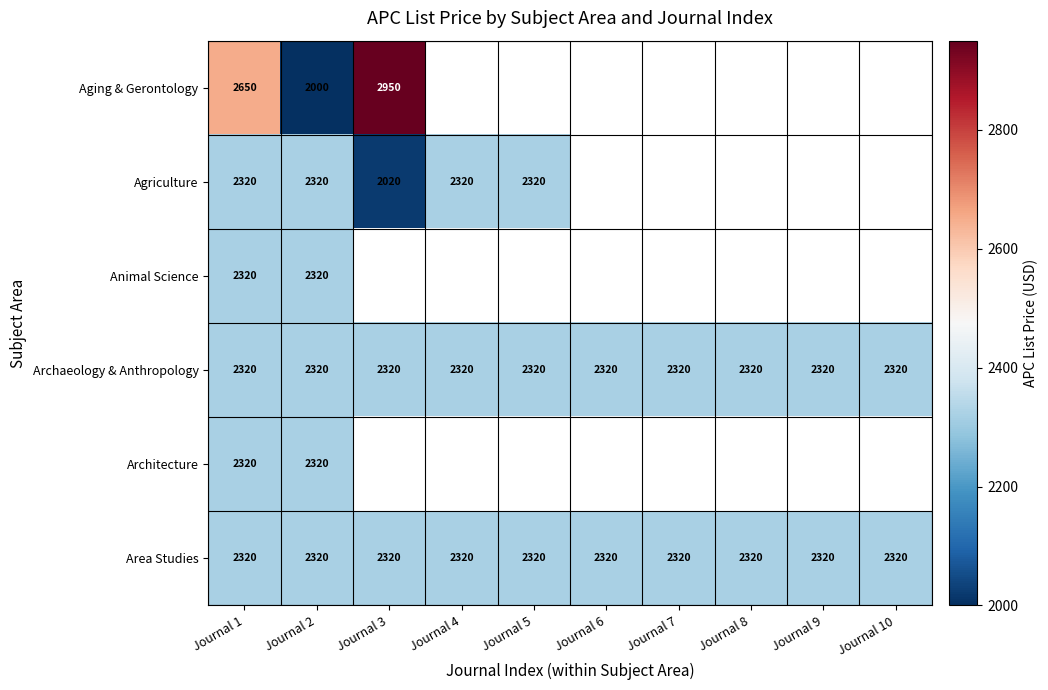

What is the sum of the Agriculture values at Journal 3 and Journal 2?

4340